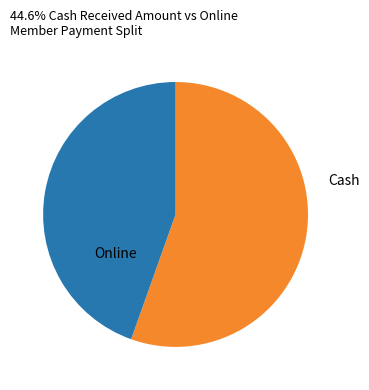

Is there a majority slice in this chart?

Yes